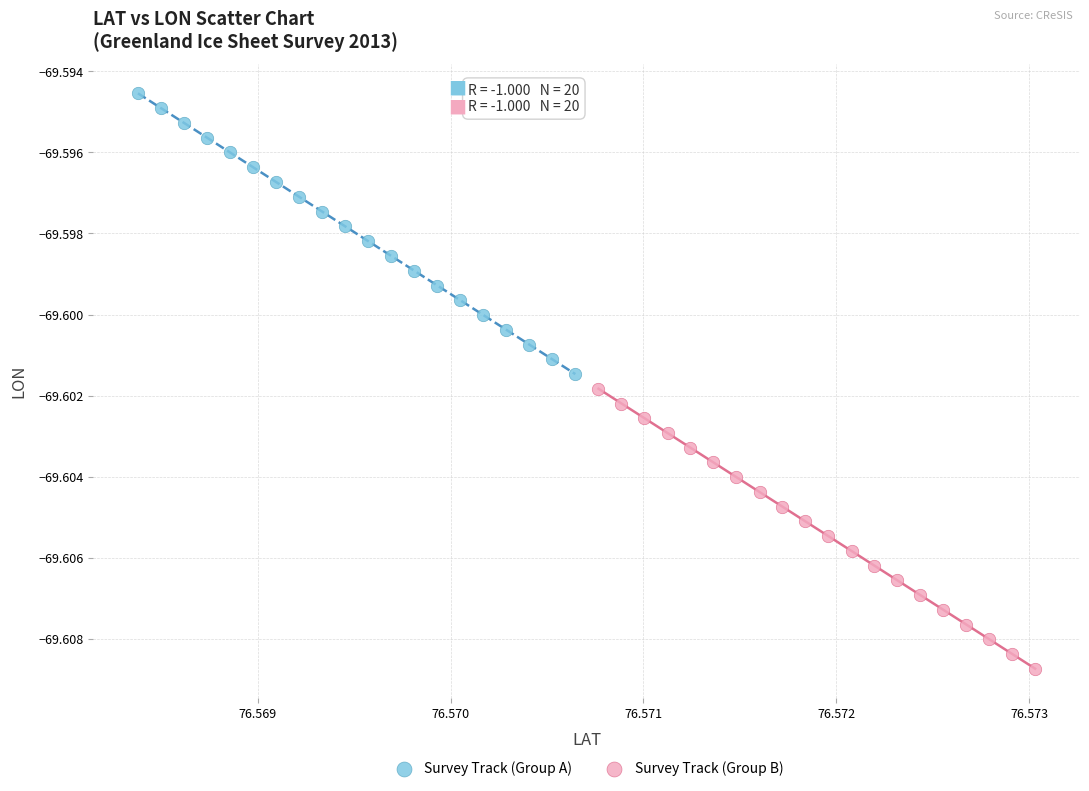

Which series reaches the minimum Y coordinate?

Survey Track (Group B)